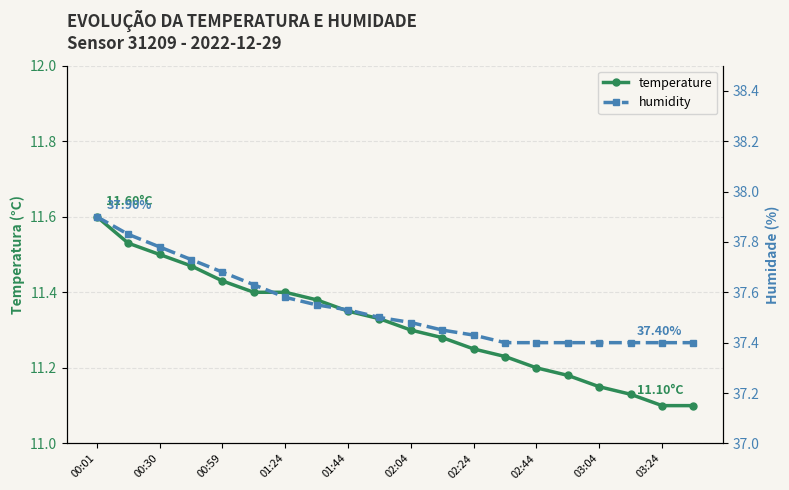

What is the spread (max minus min) of values at 01:24?

26.2